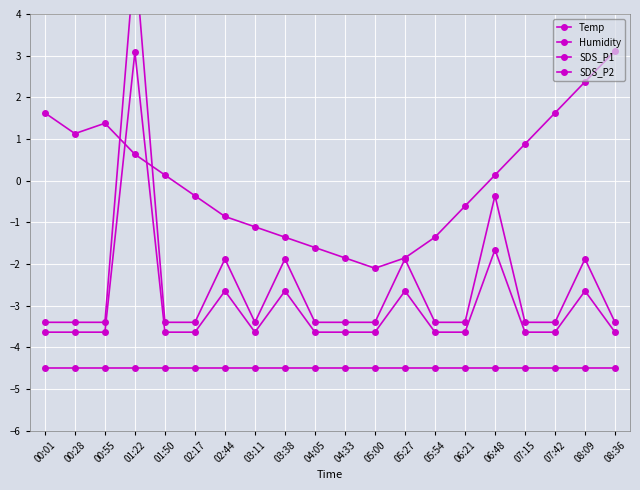

At which category does SDS_P2 reach its first local valley?

03:11